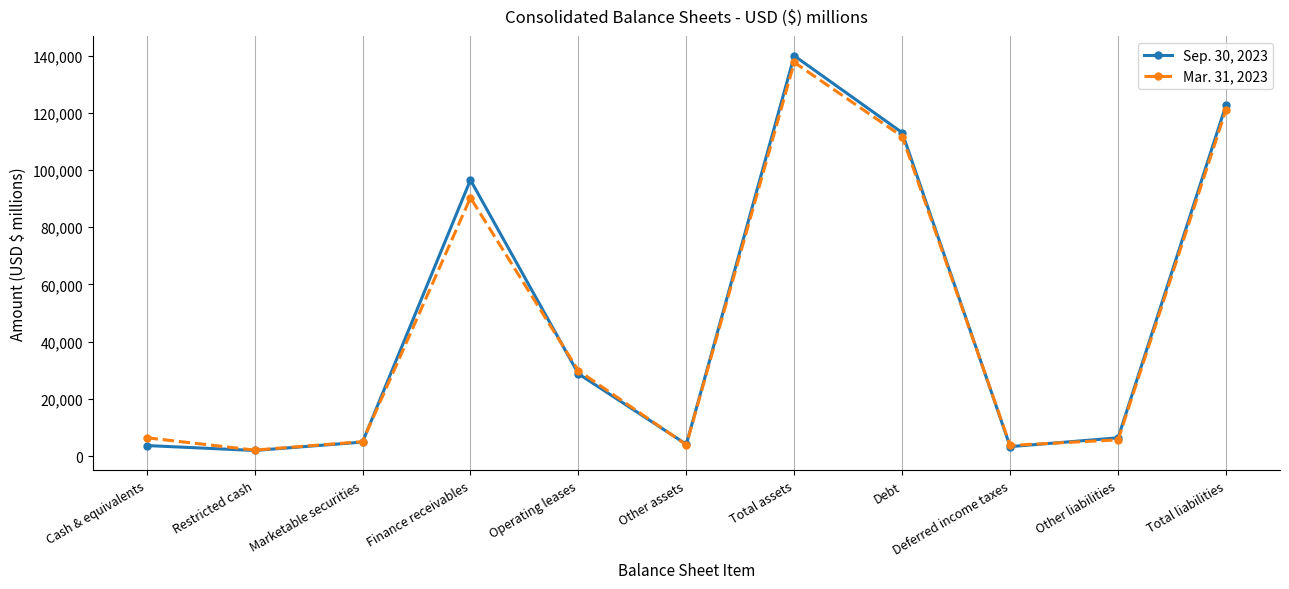

What is the difference between the Sep. 30, 2023 values at Total liabilities and Marketable securities?

117821